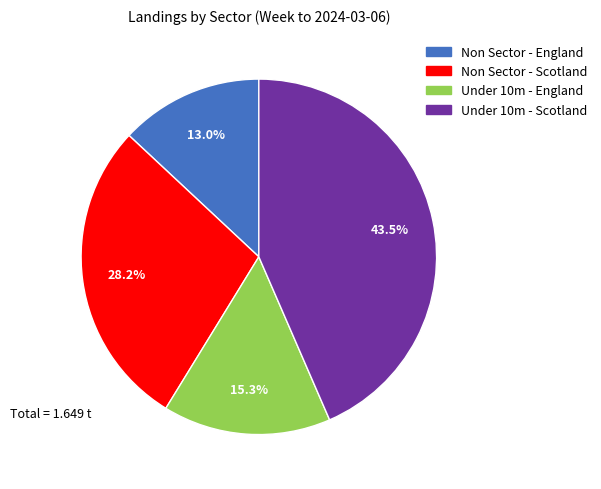

How many slices are in this pie chart?

4